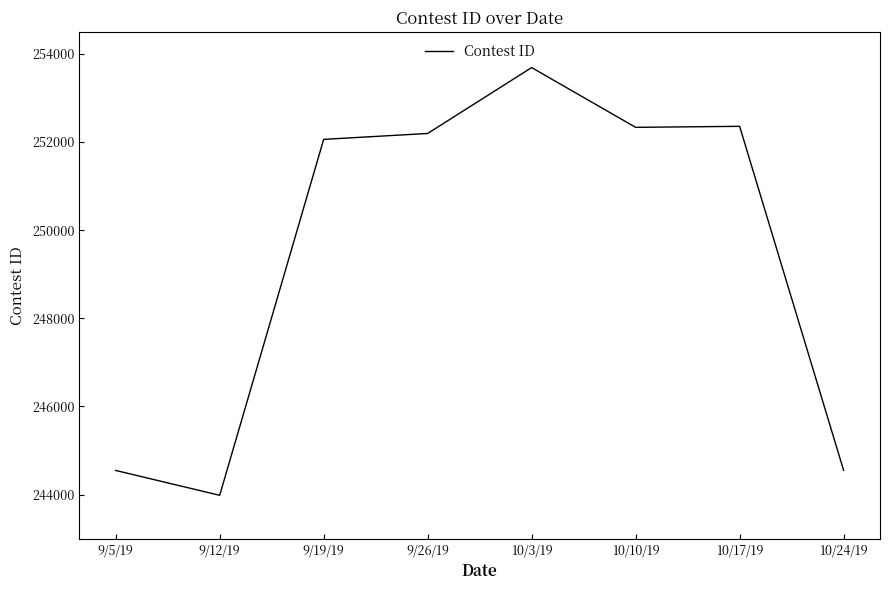

The value at 9/19/19 is 64713. True or false?

False